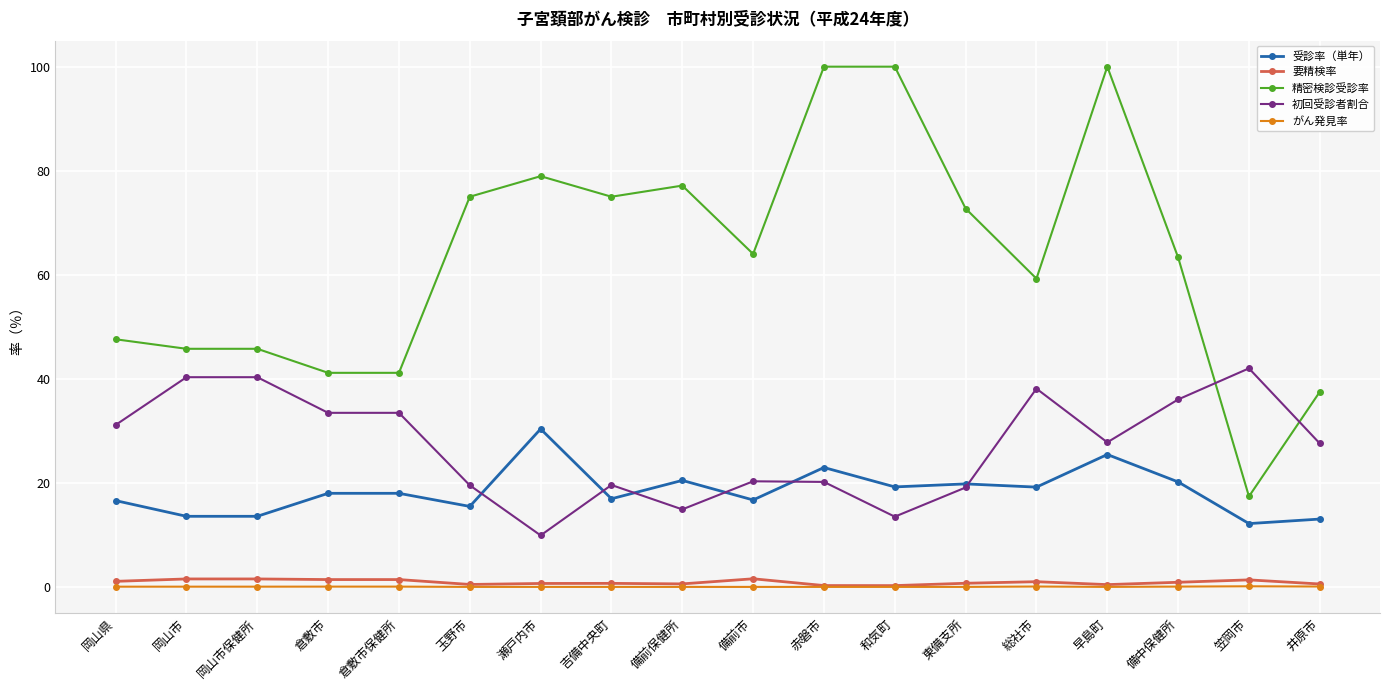

True or false: 精密検診受診率 has more than 2 interior local peaks.

True